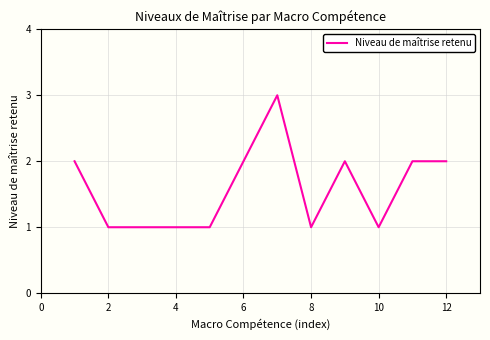

What is the greatest value displayed?

3